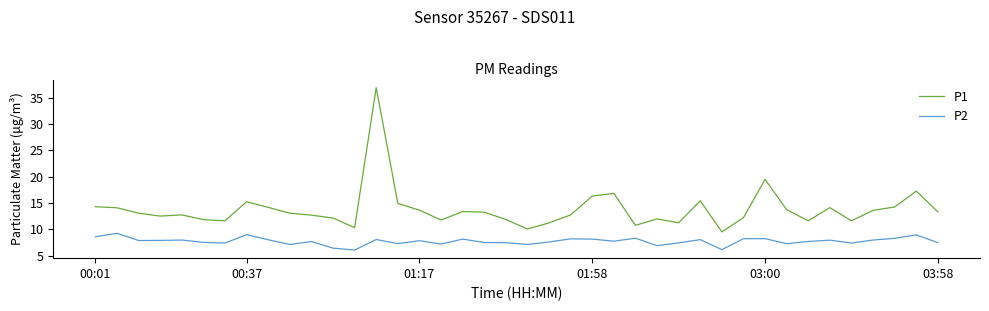

Which series has the widest spread of values?

P1